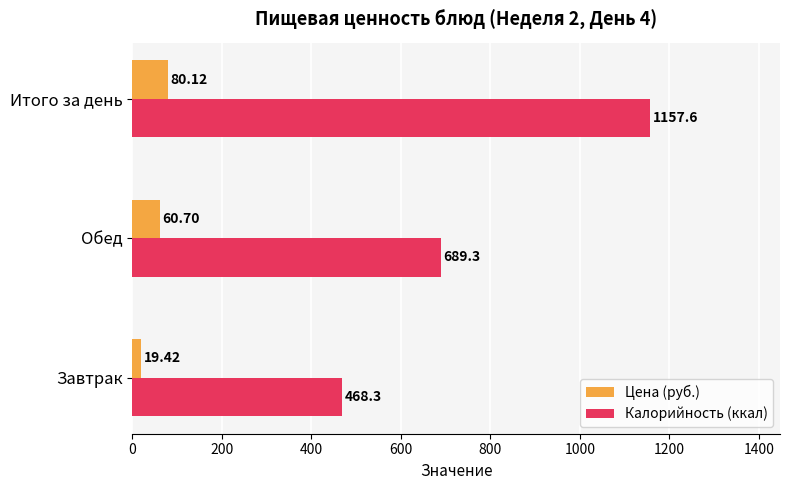

At which category is the sum across all series the highest?

Итого за день